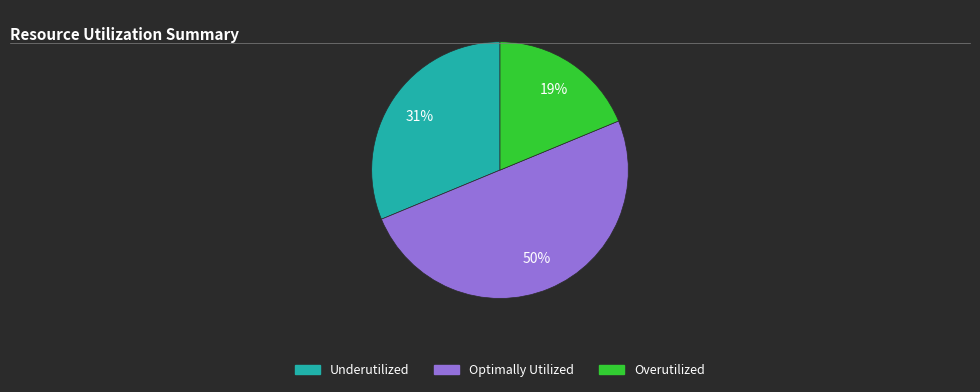

To the nearest percent, what is the difference between the largest and smallest slice percentages?

31%